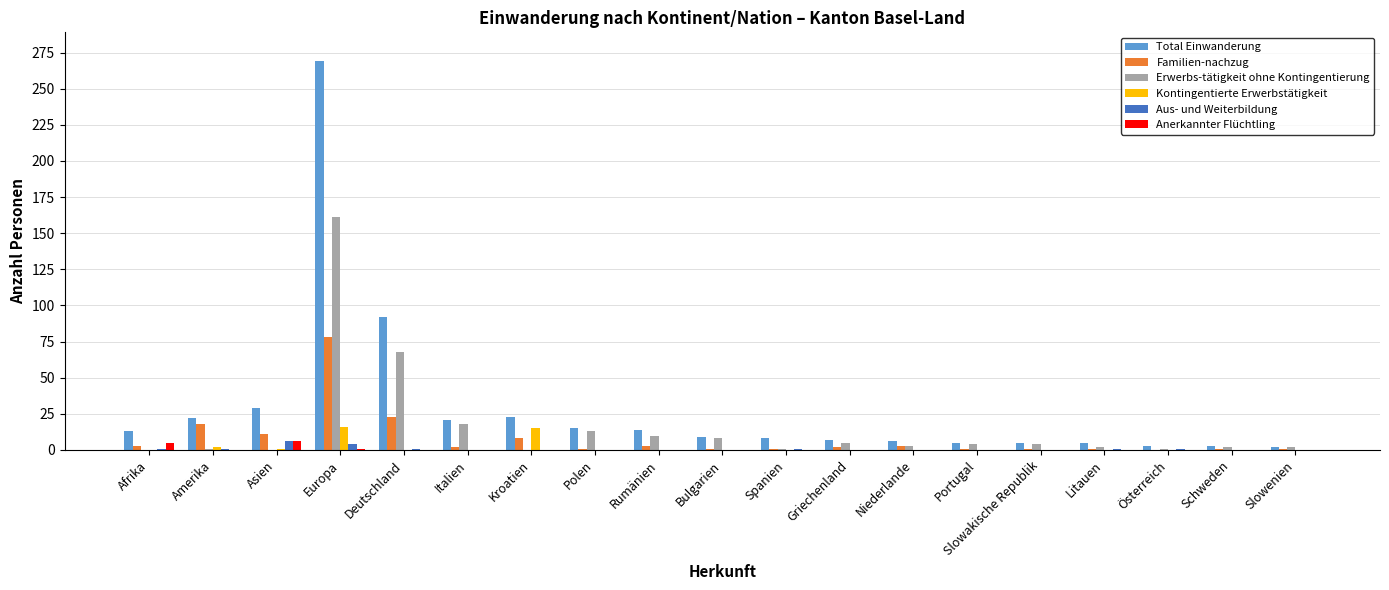

What is the sum of all Anerkannter Flüchtling values?

12